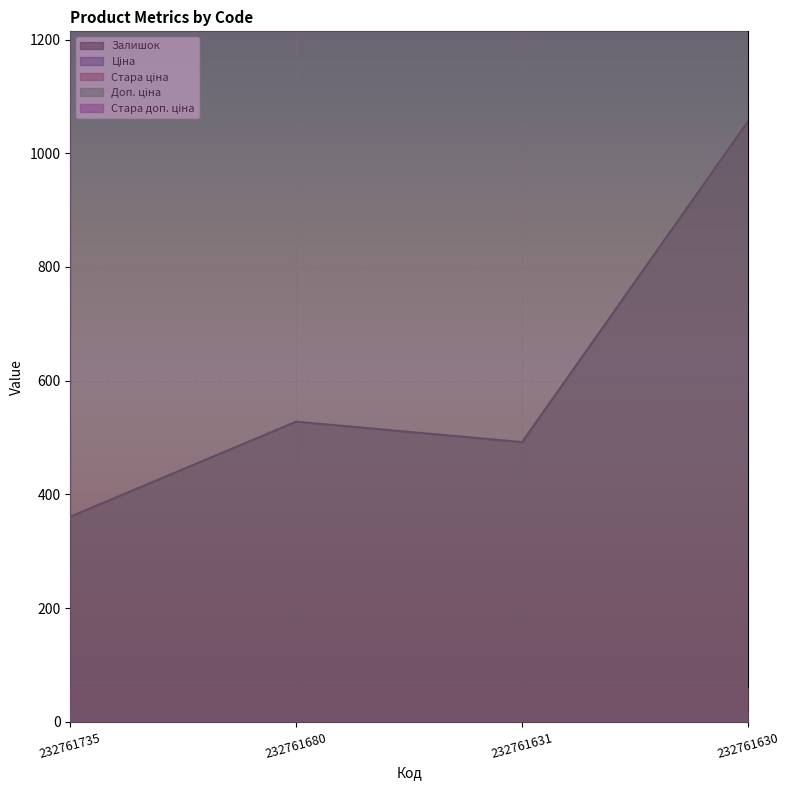

Reading left to right, what are all the values shown in this chart?

Залишок: 232761735=361.0	232761680=528.0	232761631=492.0	232761630=1056.0
Ціна: 232761735=15.6	232761680=15.6	232761631=15.6	232761630=15.6
Стара ціна: 232761735=60.0	232761680=60.0	232761631=60.0	232761630=60.0
Доп. ціна: 232761735=3508.0	232761680=3508.0	232761631=3508.0	232761630=3508.0
Стара доп. ціна: 232761735=13493.2	232761680=13493.2	232761631=13493.2	232761630=13493.2